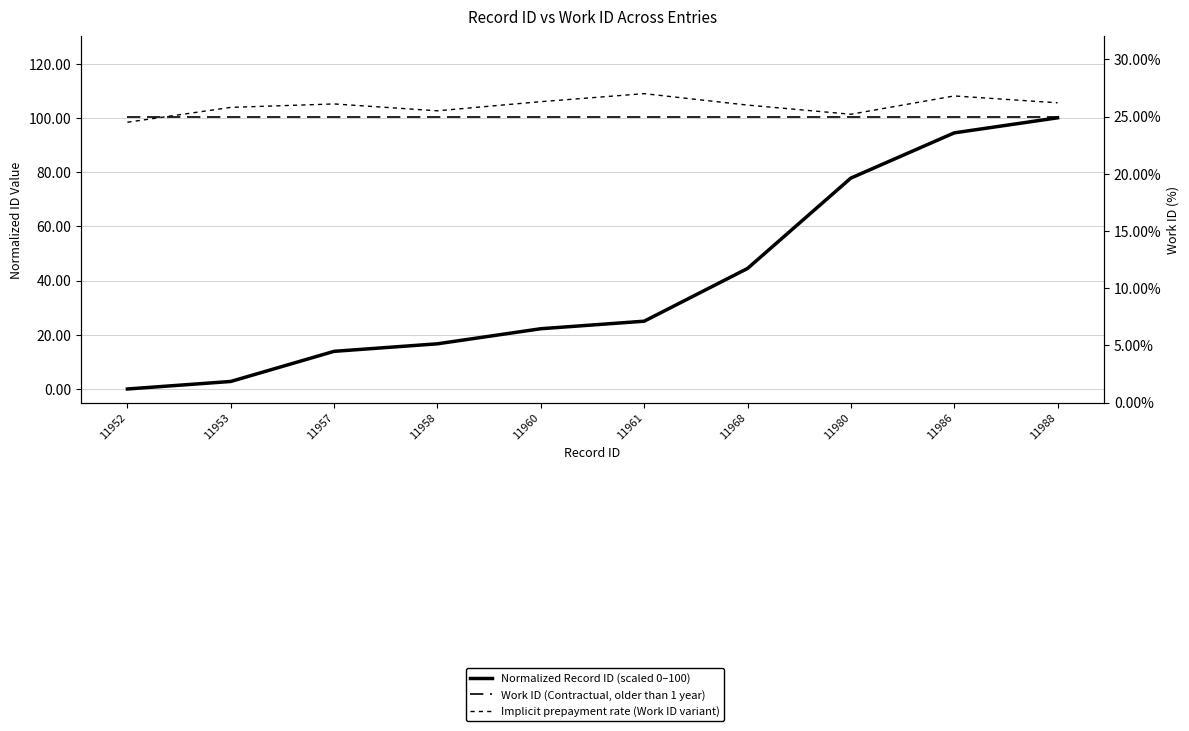

What is the highest value of the Implicit prepayment rate (Work ID variant) series?

27.0